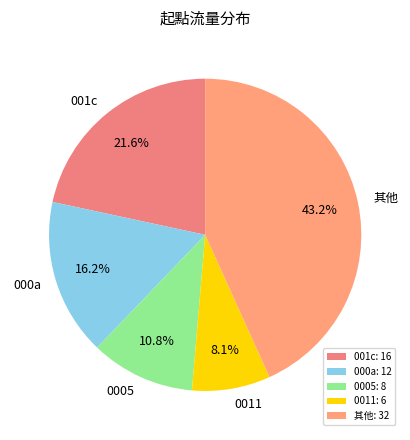

What portion of the pie excludes 000a?

83.8%